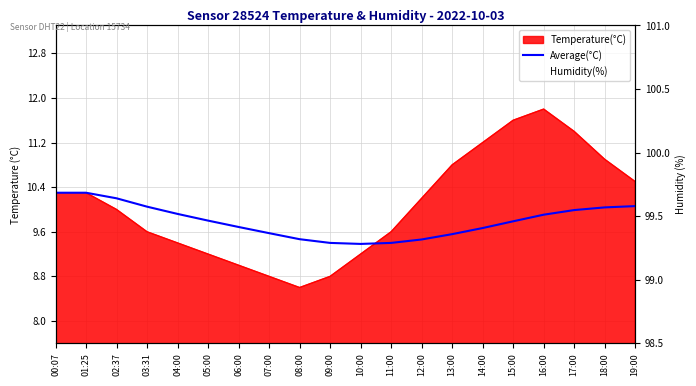

At which category is the sum across all series the highest?

00:07